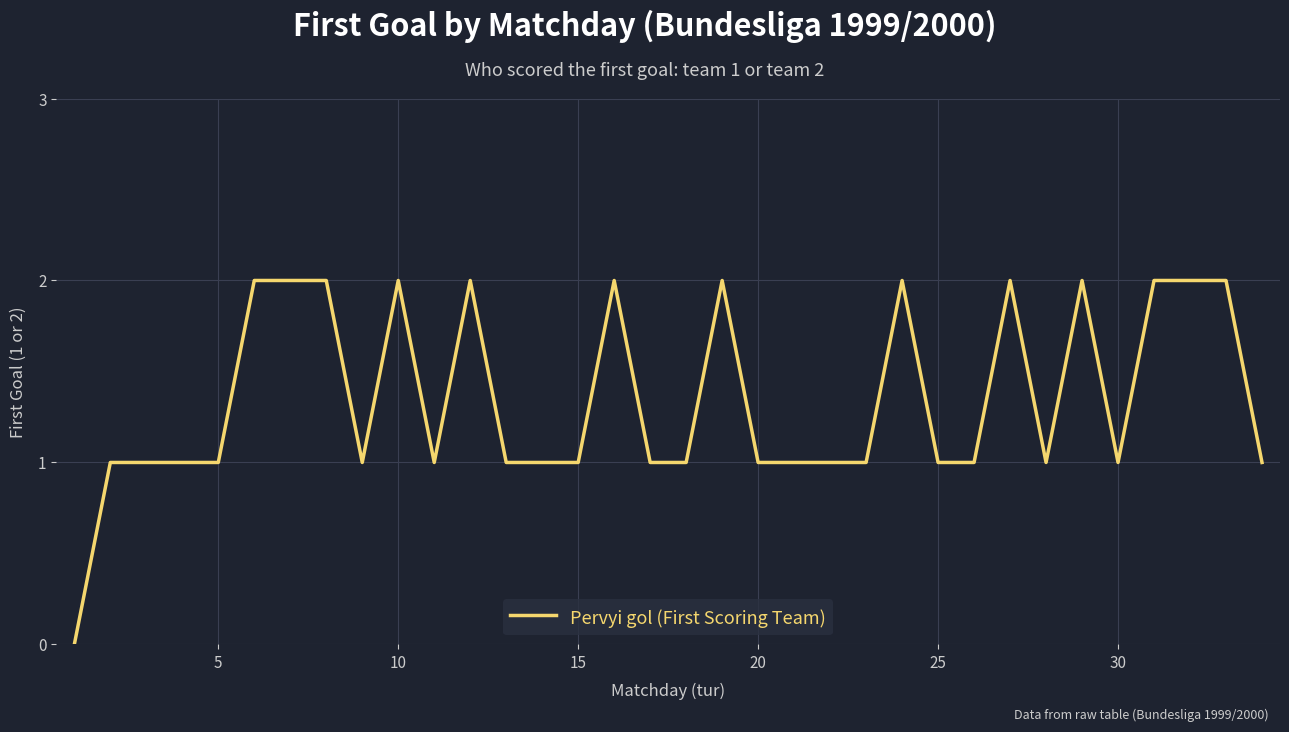

How many interior local peaks (higher than both neighbors) does the data have?

7